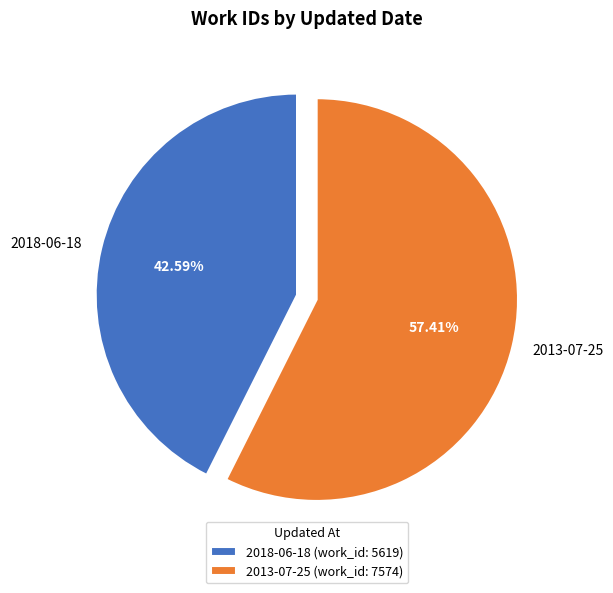

Is it true that 2013-07-25 is 57% of the pie?

True